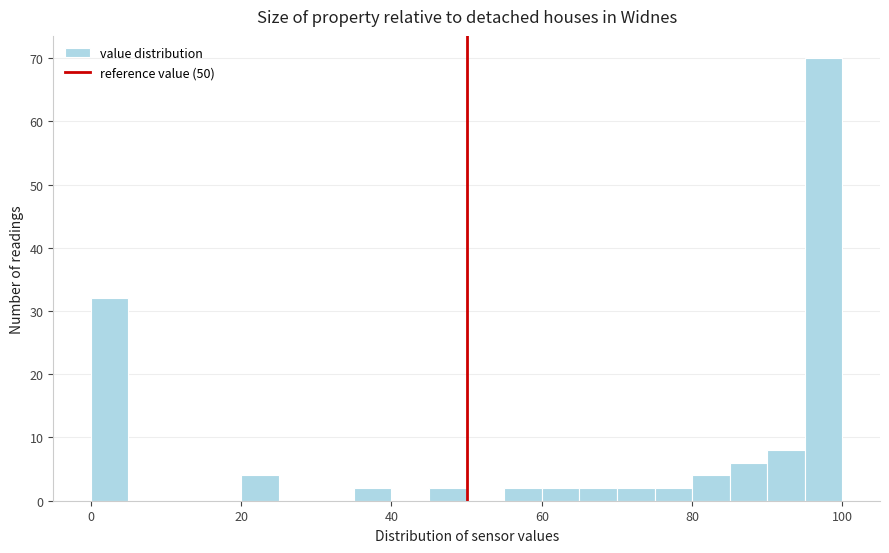

Read against the x-axis, roughly where is the centre of the tallest bar?

98